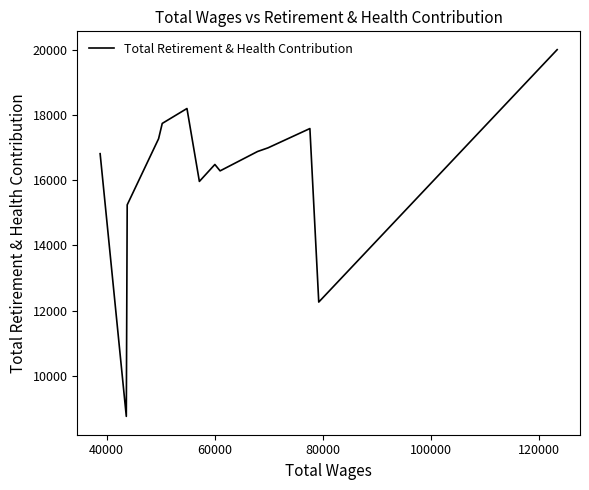

What is the difference between the maximum and minimum values?

11237